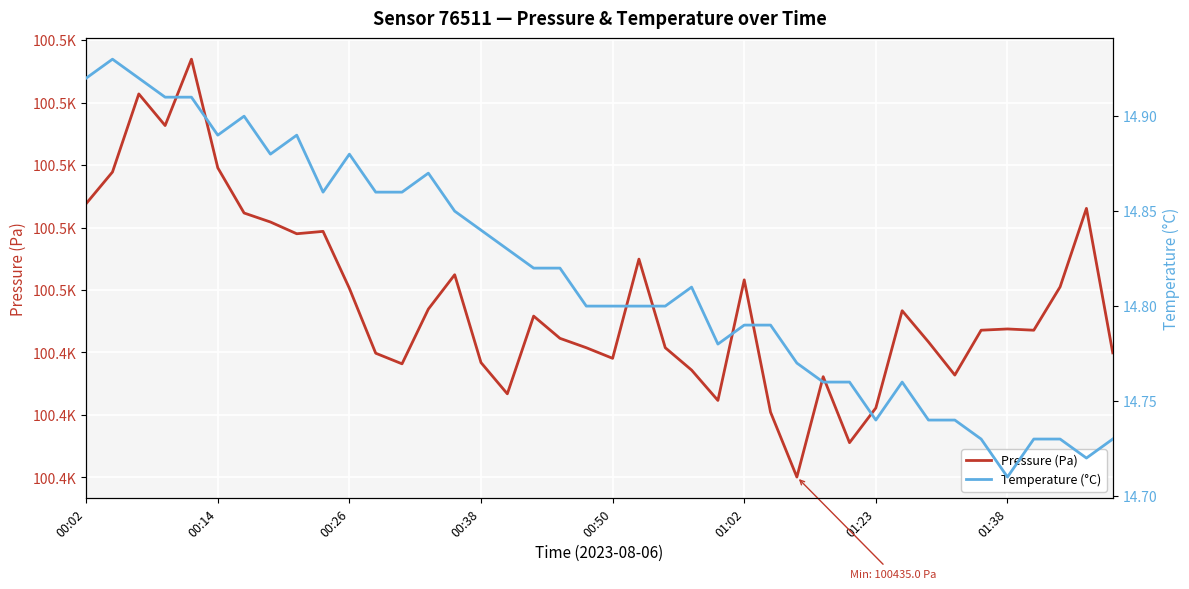

True or false: Temperature (°C) has a value of 14.9 at 8.

True